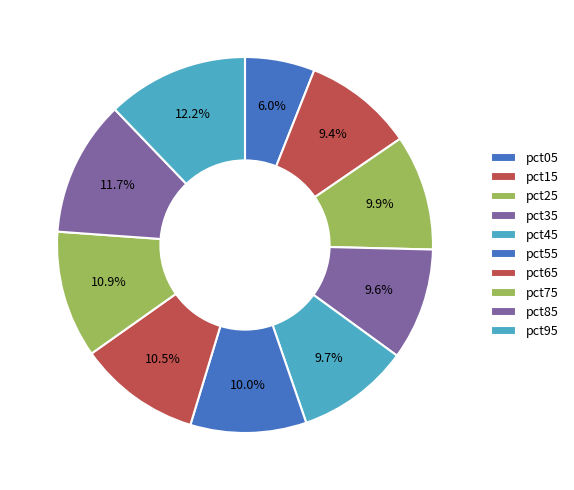

What is the smallest slice in the pie chart?

pct05